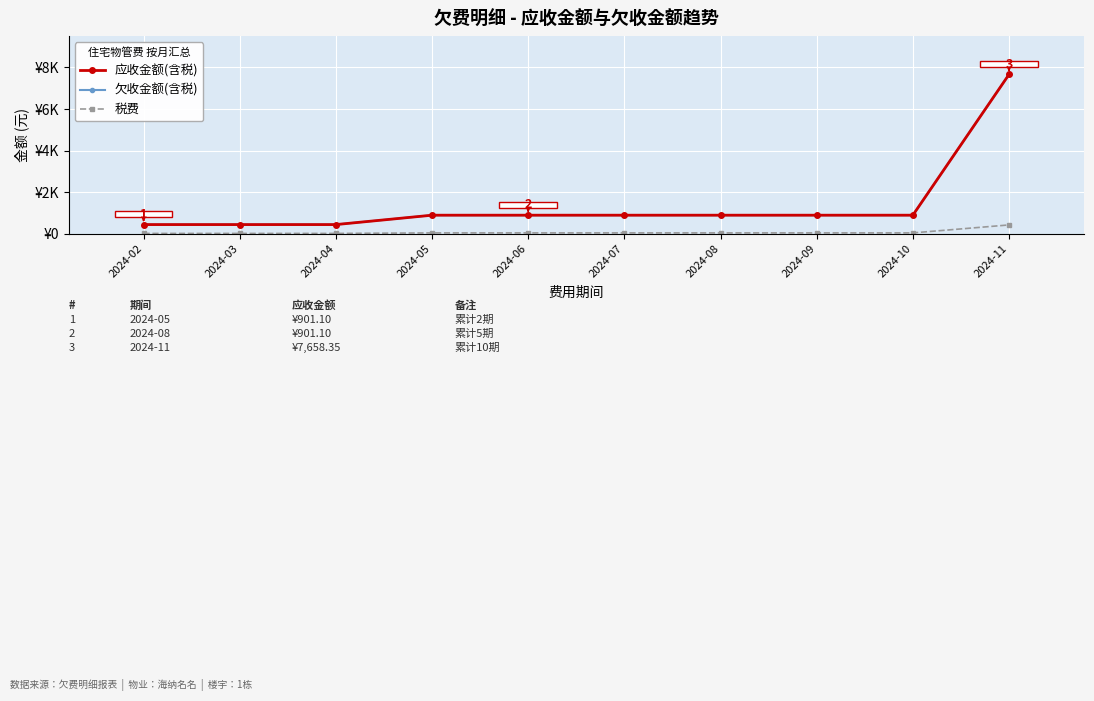

True or false: 应收金额(含税) and 税费 cross at least once.

False